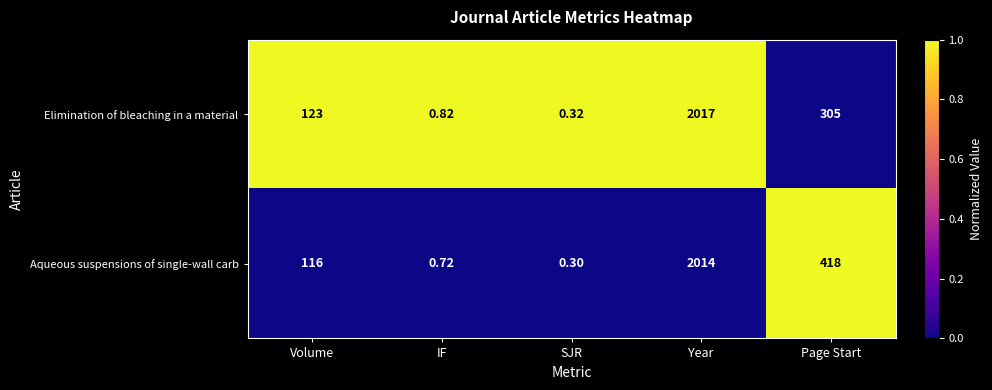

Which category has the highest value in the Elimination of bleaching in a material series?

Year